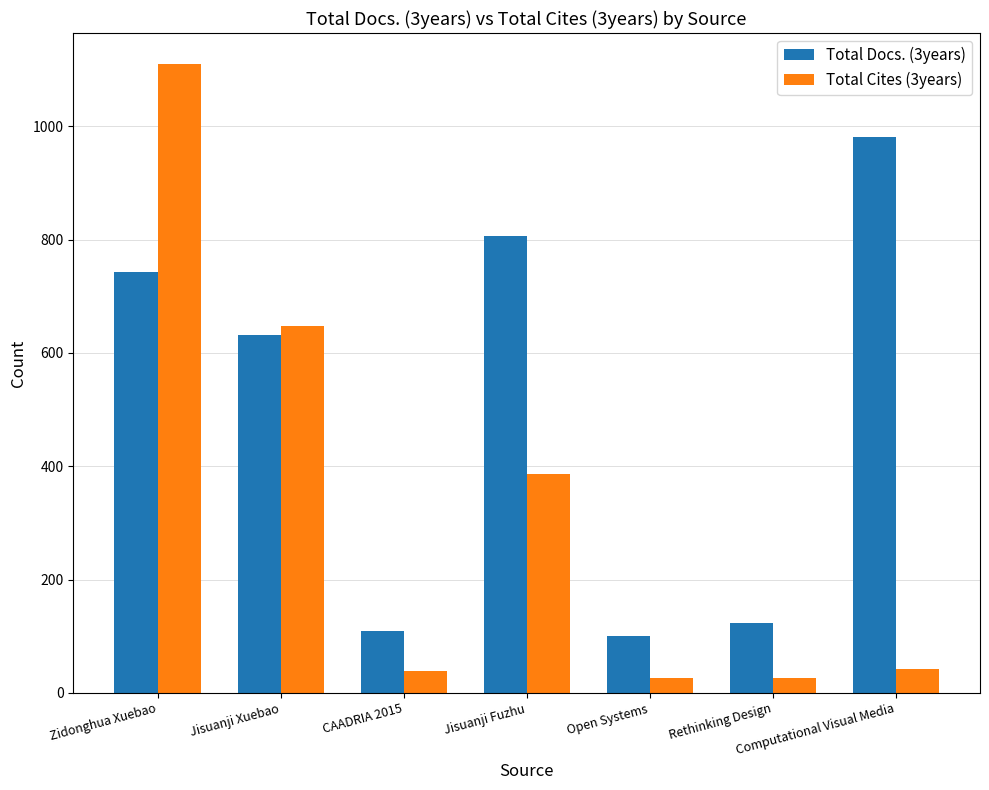

Does the chart contain stacked bars?

No